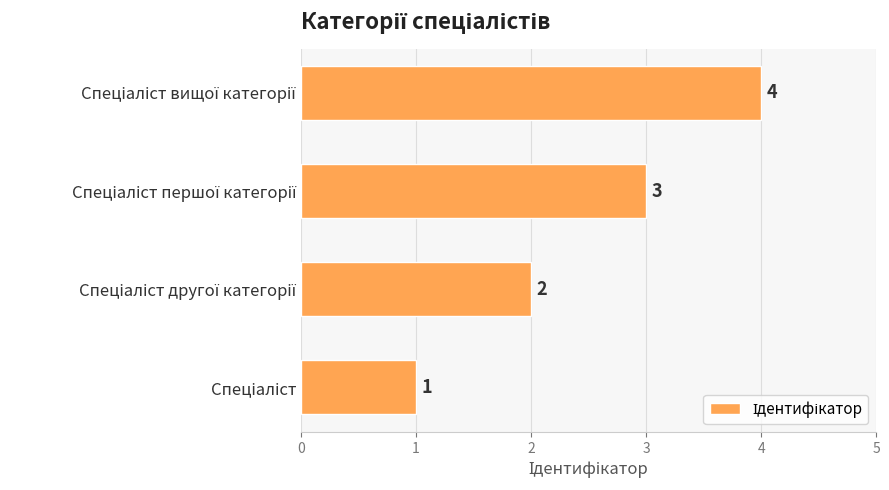

How many bars are there in total?

4